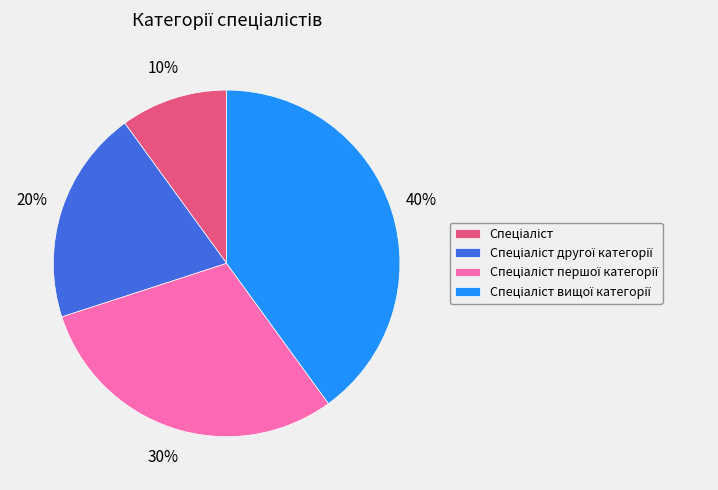

To the nearest percent, what is the difference between the largest and smallest slice percentages?

30%